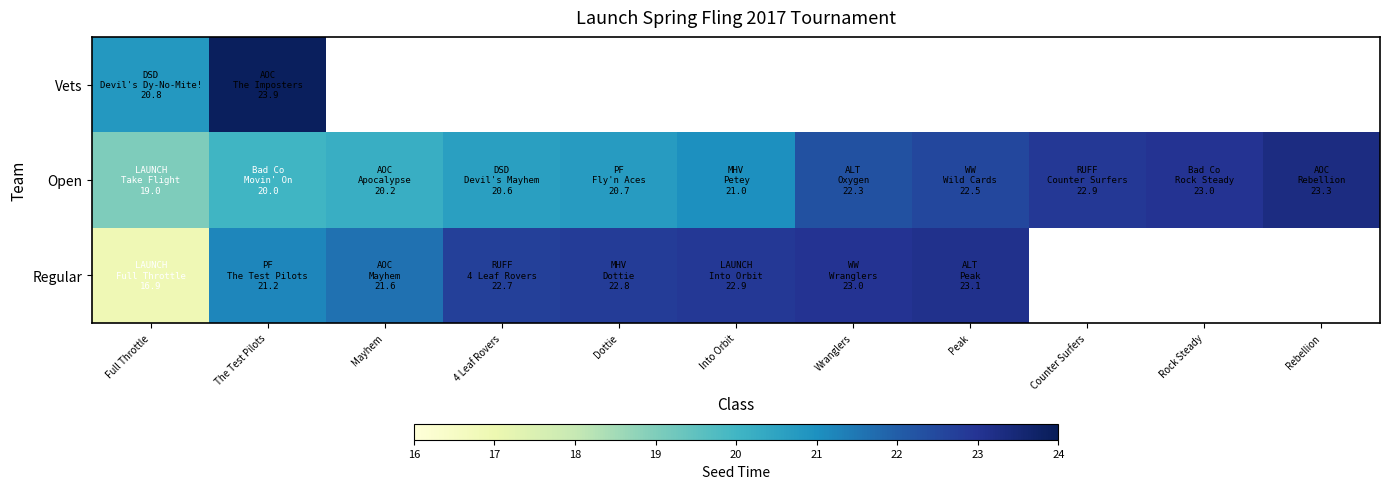

What is the spread (max minus min) of values at Full Throttle?

3.9